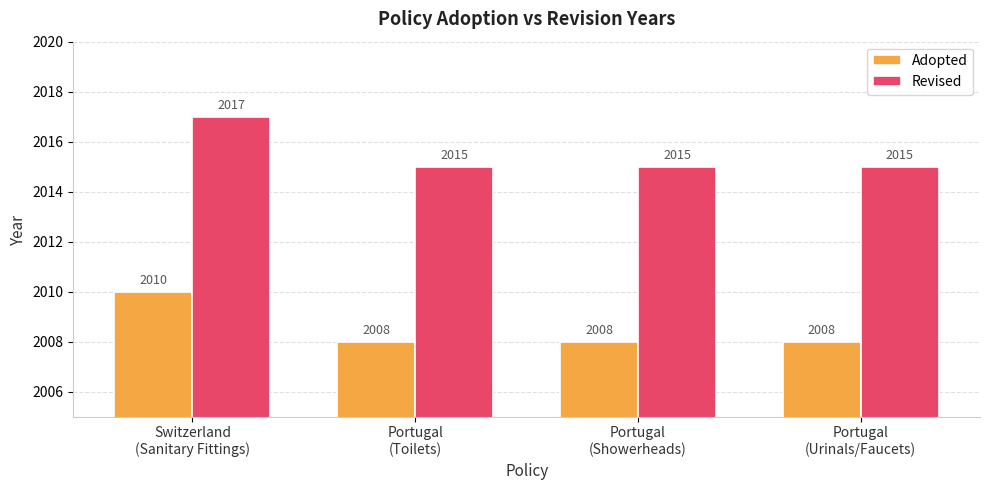

How many groups of bars are there?

4